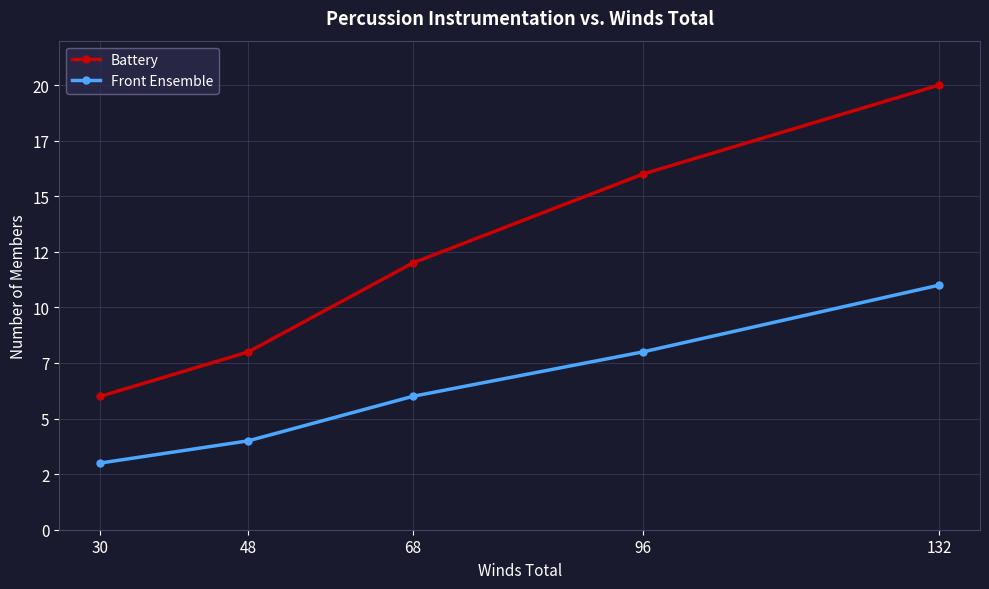

Is the value of Battery at 30 greater than the value of Front Ensemble at 132?

No